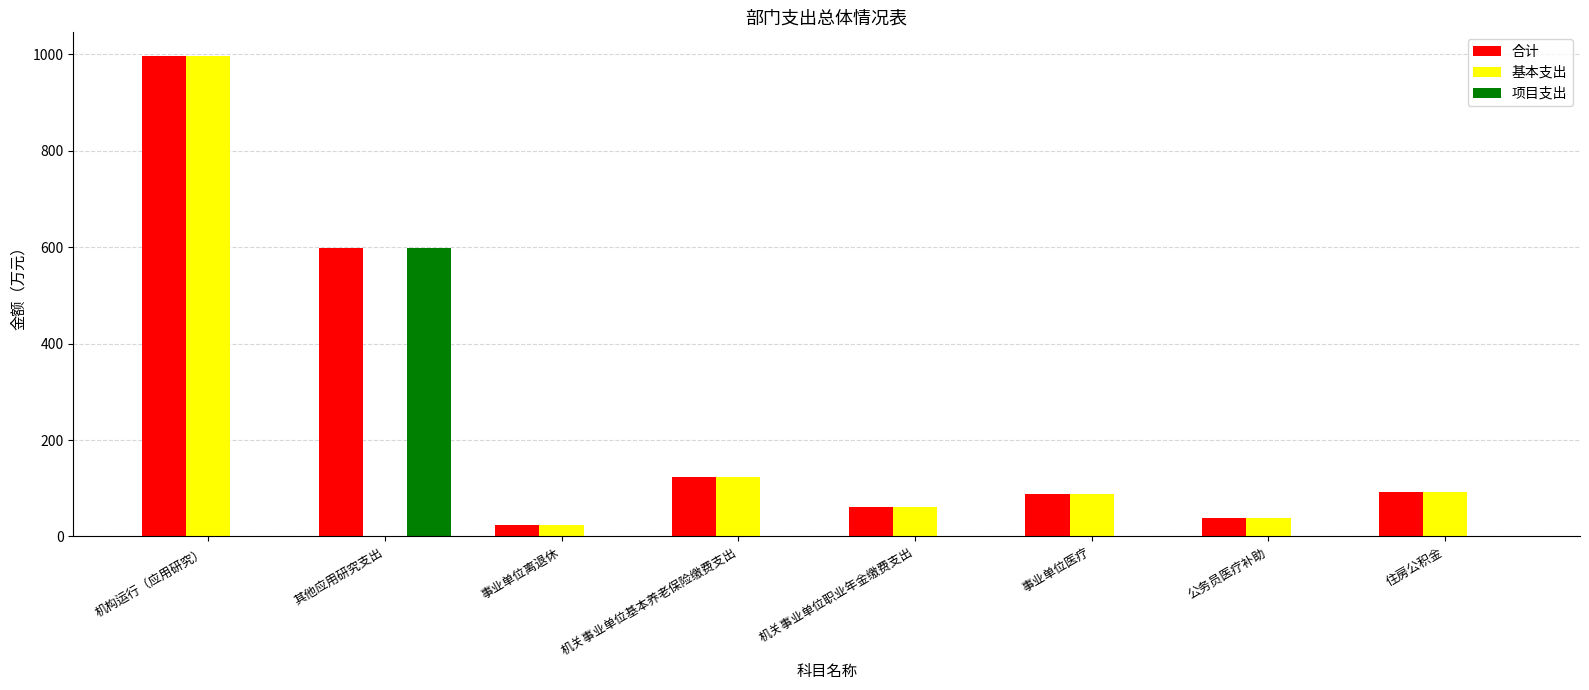

What is the sum of the 基本支出 values at 事业单位离退休 and 其他应用研究支出?

24.0